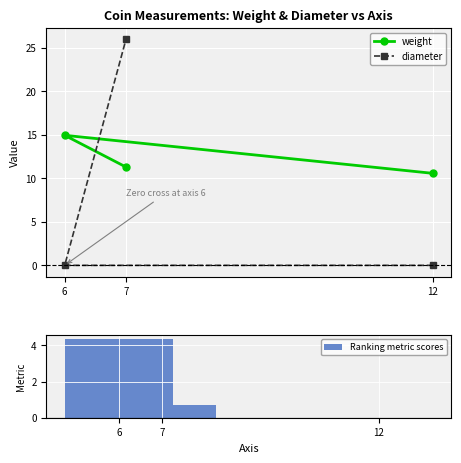

What is the value of the weight point at the 2nd from the left?

11.3